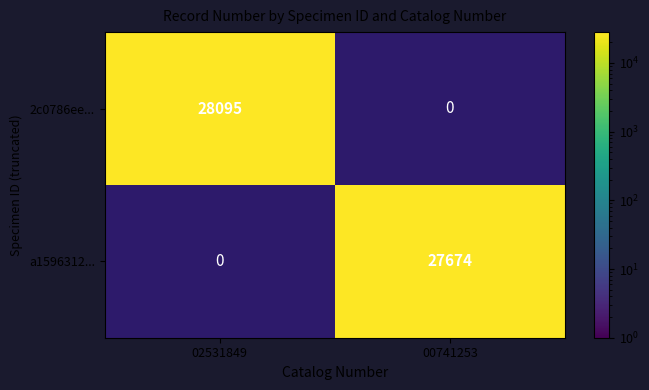

The a1596312... series shows 27674 at 00741253. True or false?

True